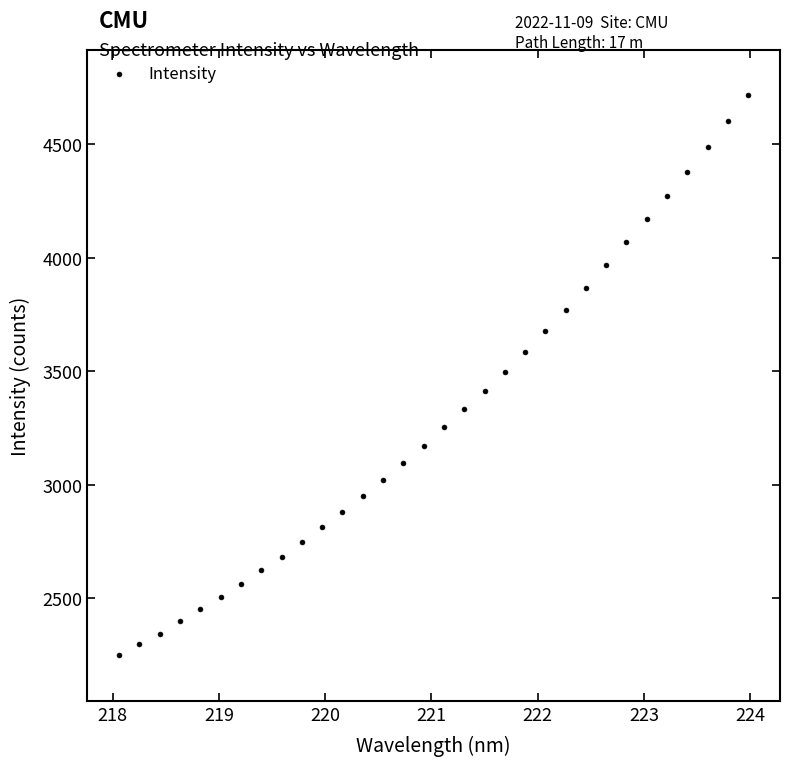

What is the range of Y values (max minus min)?

2465.9